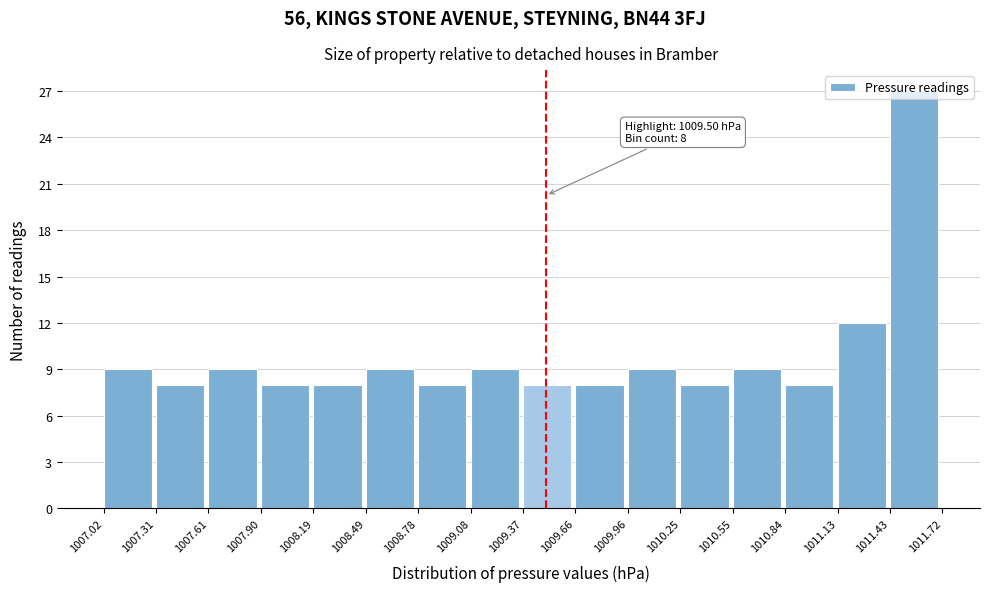

Over which range of the x-axis is the bar tallest?

1011.43 to 1011.72